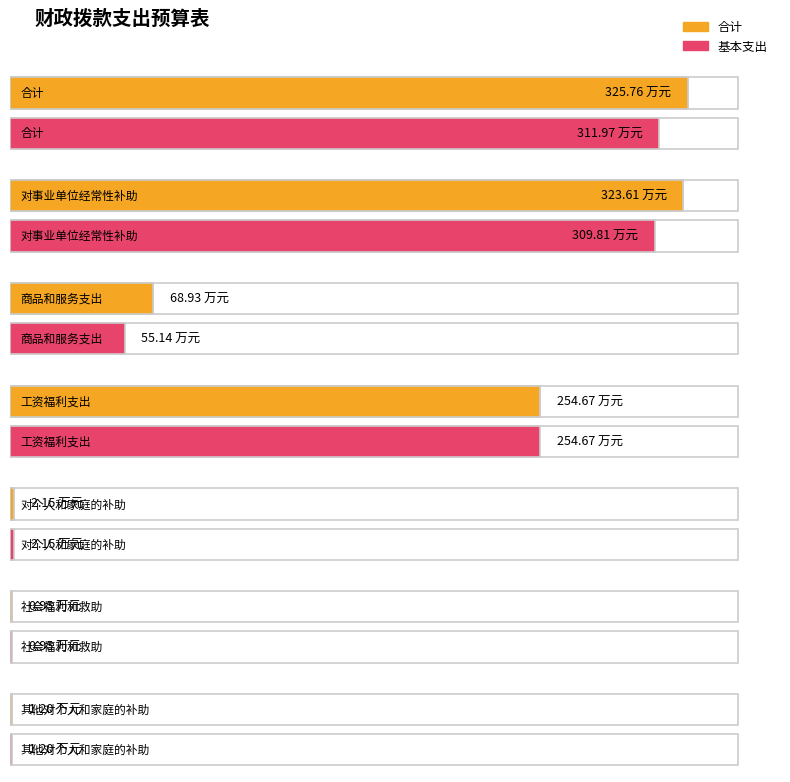

What is the label of the 7th bar from the left?

其他对个人和家庭的补助